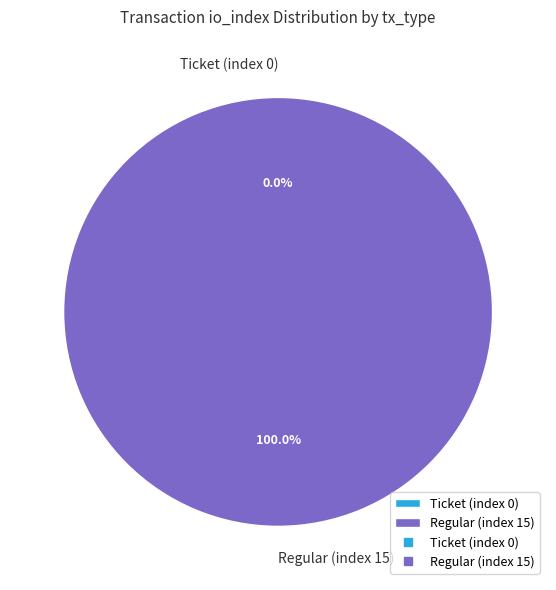

What is the majority slice?

Regular (index 15)